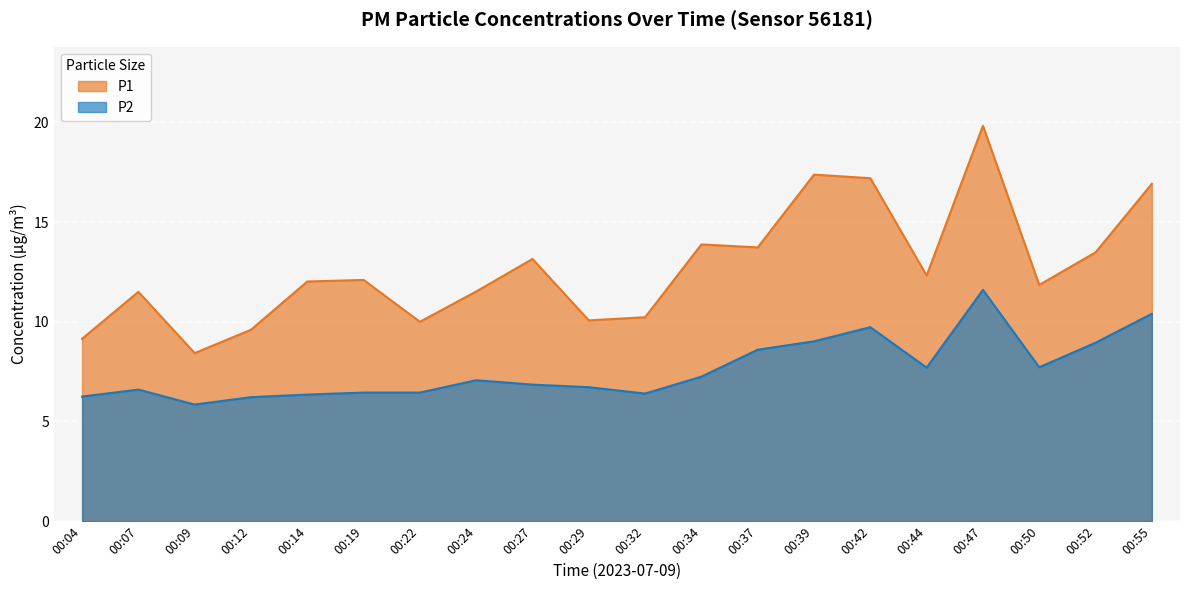

How many interior local peaks does the P2 series have?

4